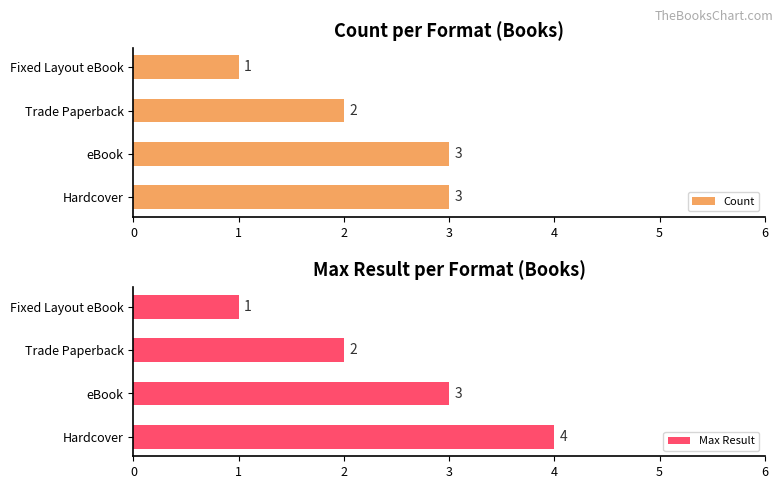

What is the value of the Max Result bar at the 1st from the left?

4